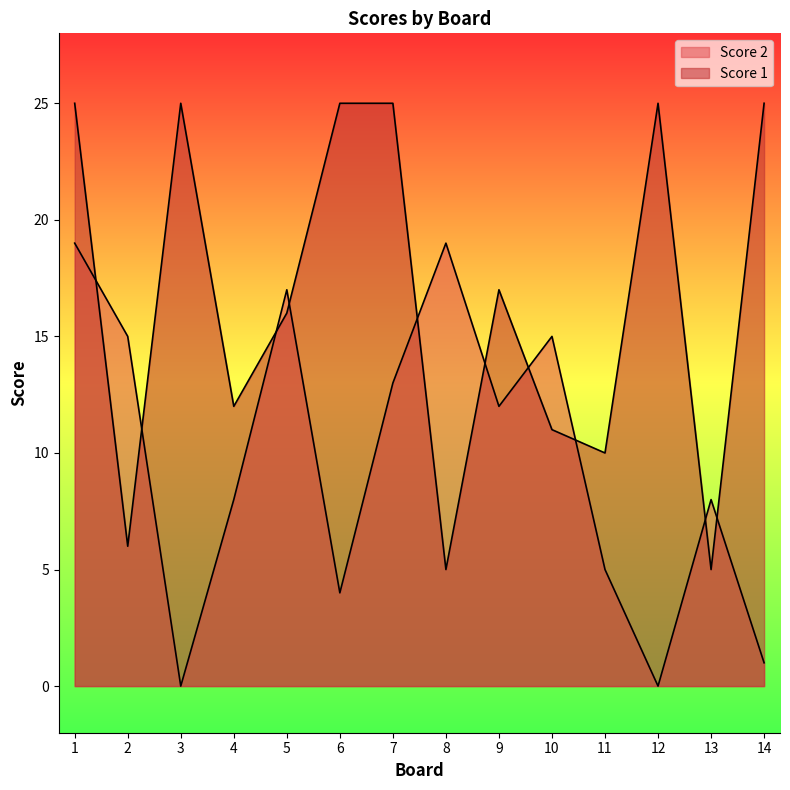

At which category is the sum across all series the highest?

1